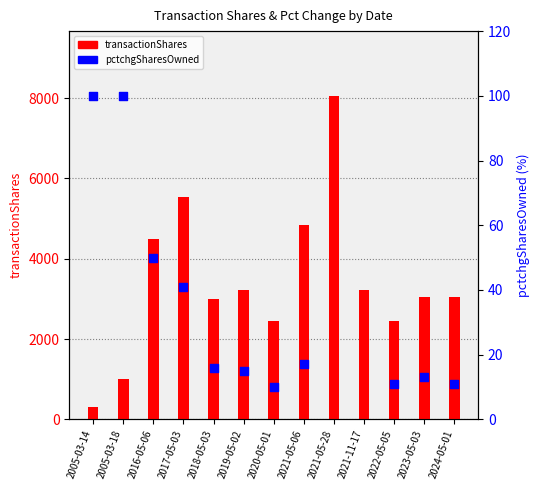

Which series has the largest total across all categories?

transactionShares